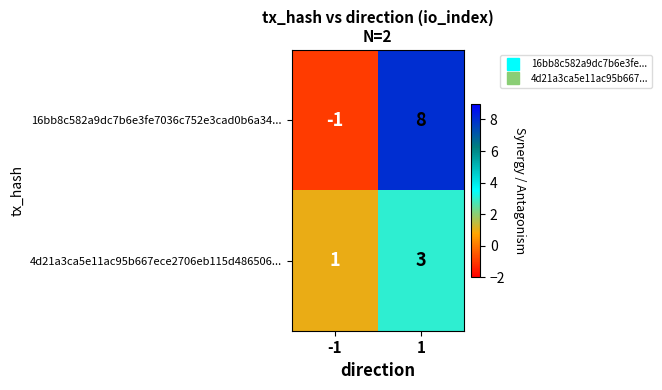

What is the sum of the 4d21a3ca5e11ac95b667ece2706eb115d486506... values at 1 and -1?

4